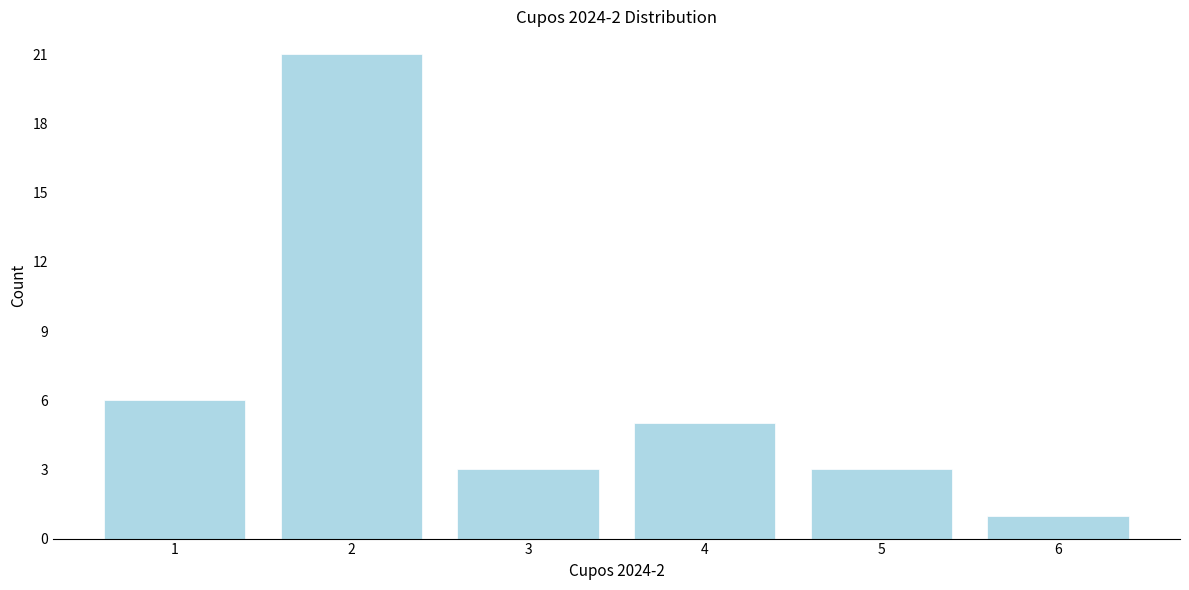

Reading left to right, list all the values displayed in this chart.

6	21	3	5	3	1